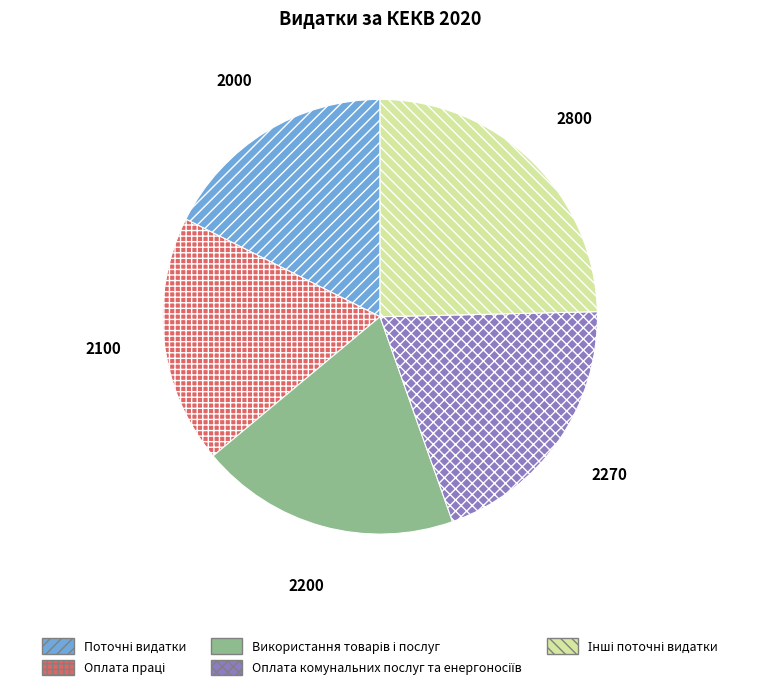

Is there a majority slice in this chart?

No